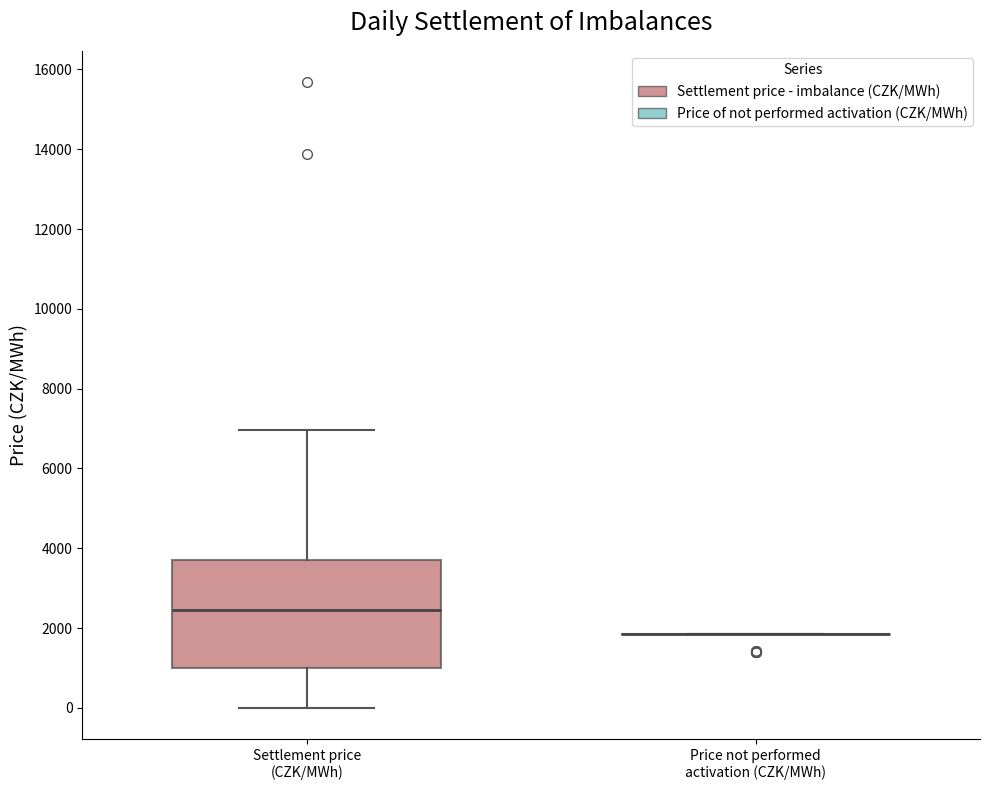

Comparing the boxes themselves (not the whiskers), which one is the tallest?

Settlement price (CZK/MWh)